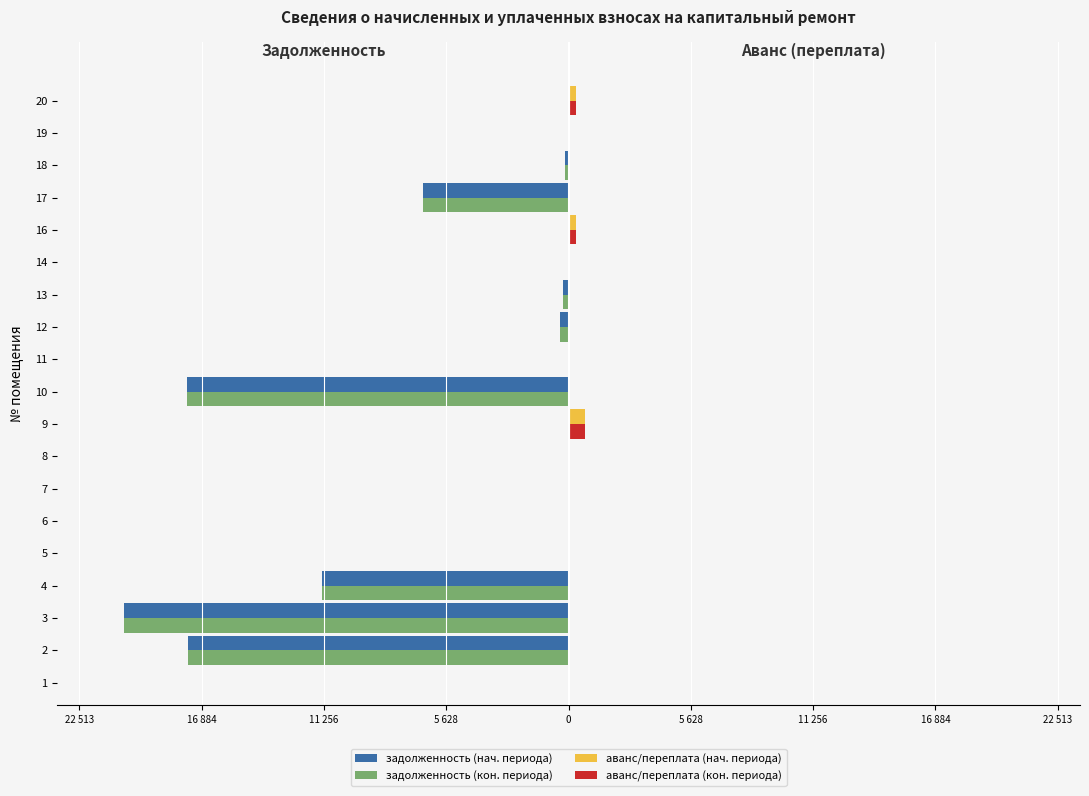

What are all the series names shown in the legend?

задолженность (нач. периода), задолженность (кон. периода), аванс/переплата (нач. периода), аванс/переплата (кон. периода)